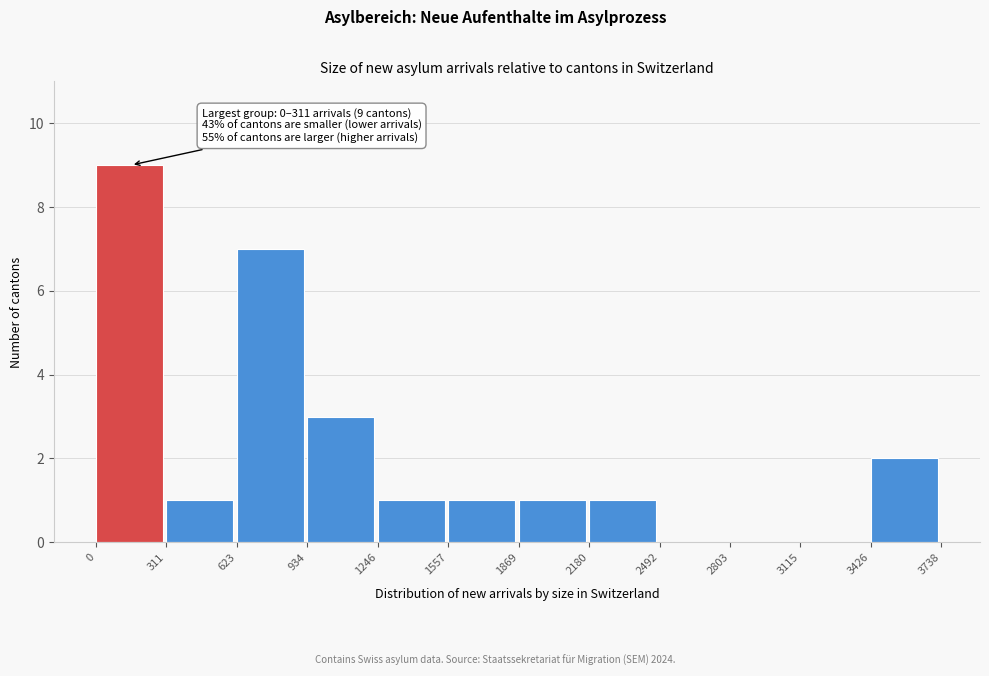

Over which range of the x-axis is the bar tallest?

0 to 311